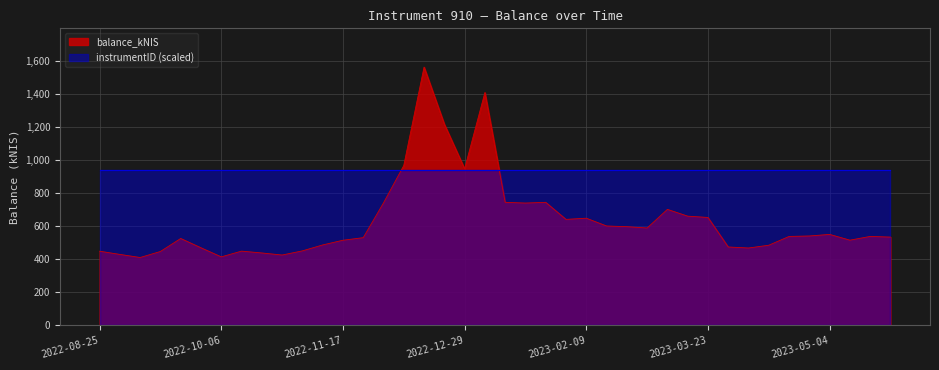

What value does the data have at 2022-09-22?

525.7